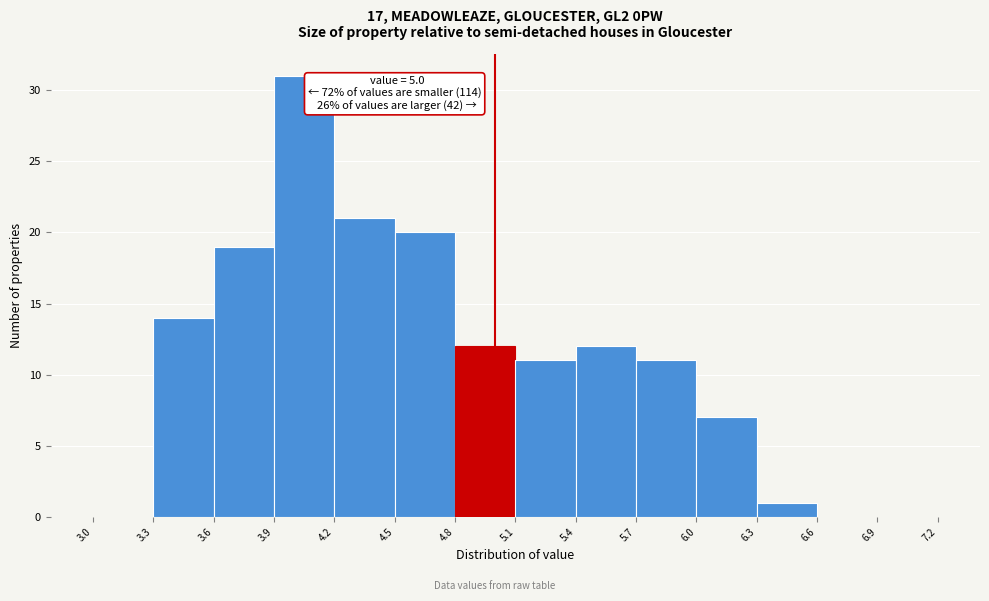

Which range on the x-axis has the tallest bar?

3.9 to 4.2